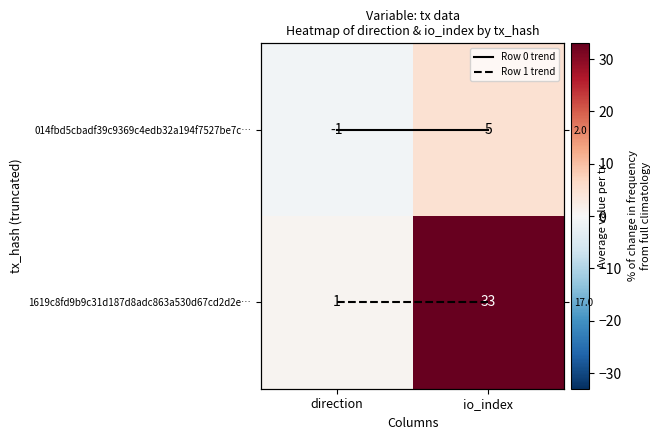

Is the value of Row 0 trend at io_index greater than the value of 1619c8fd9b9c31d187d8adc863a530d67cd2d2e… at direction?

No